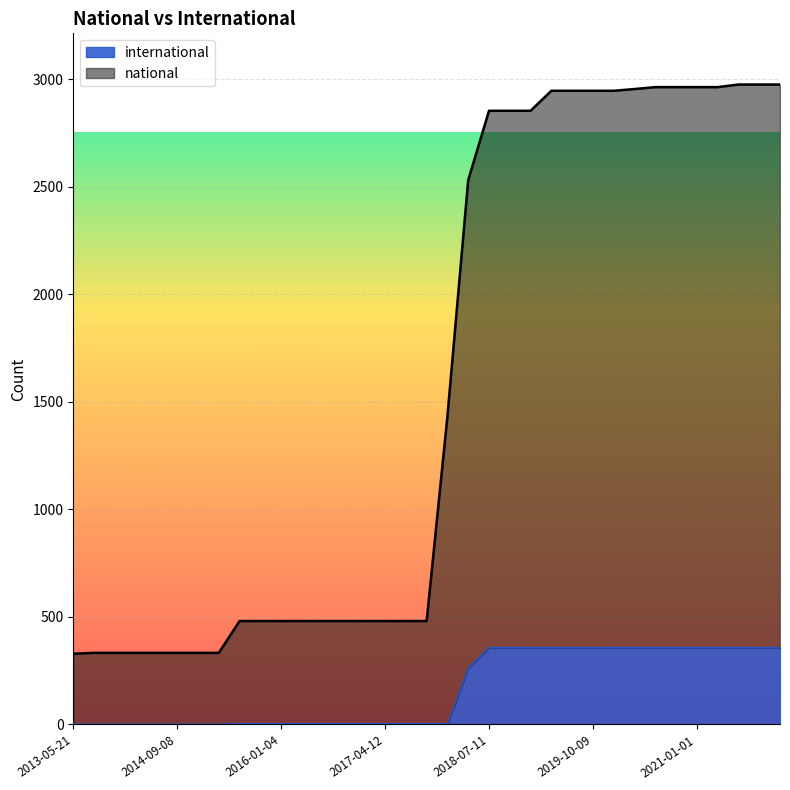

How many data points in international are less than 3?

8